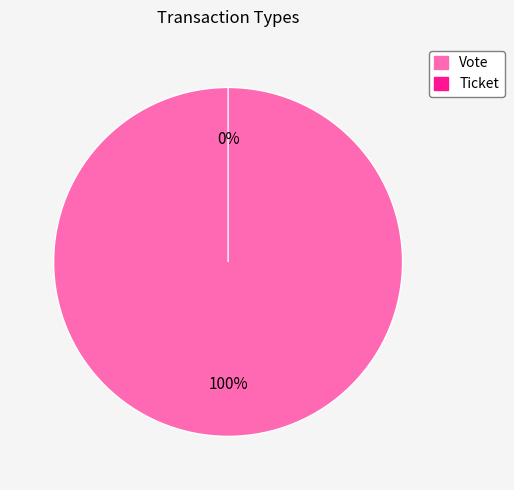

Between Vote and Ticket, which is larger?

Vote